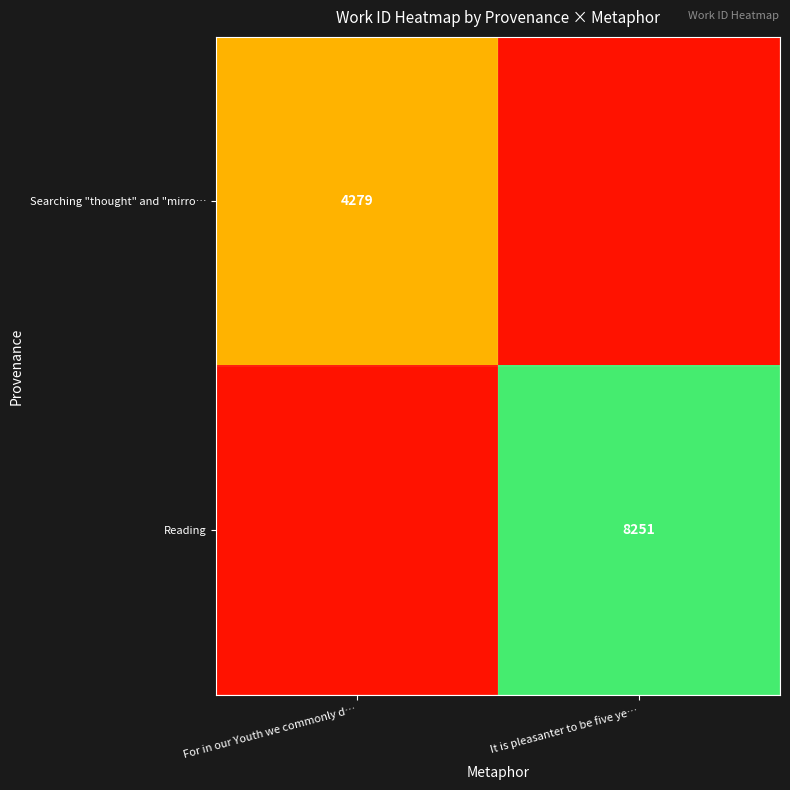

Between For in our Youth we commonly d… and It is pleasanter to be five ye…, which series saw the biggest shift?

Reading